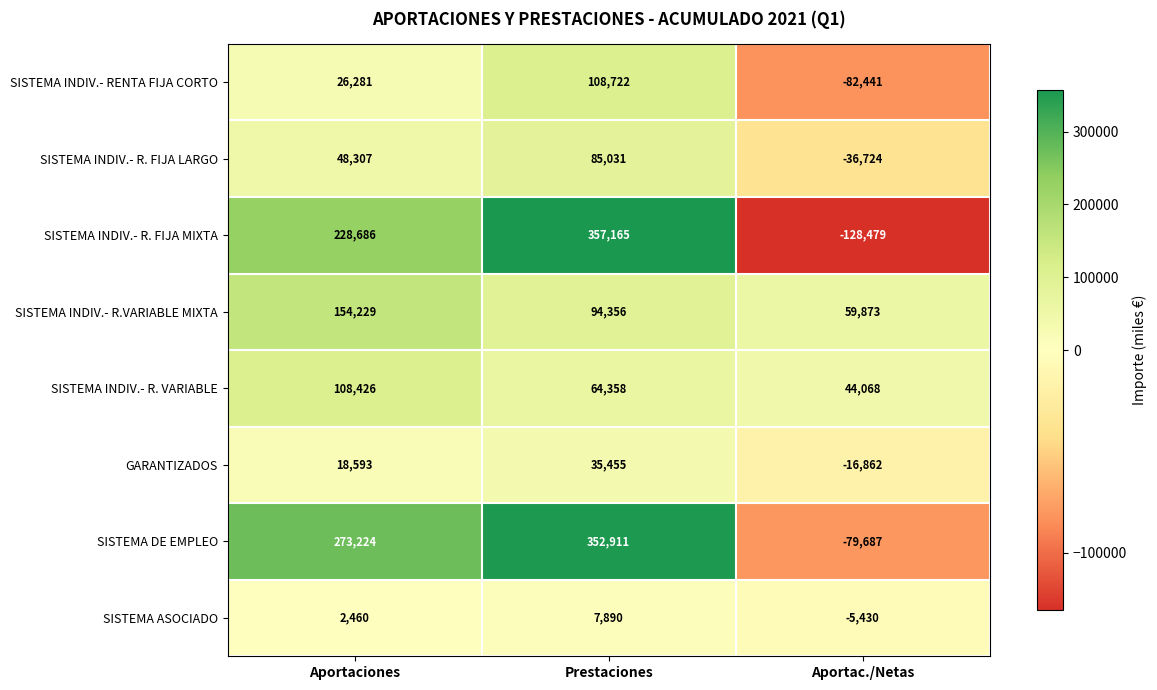

Count the number of data series in this chart.

8